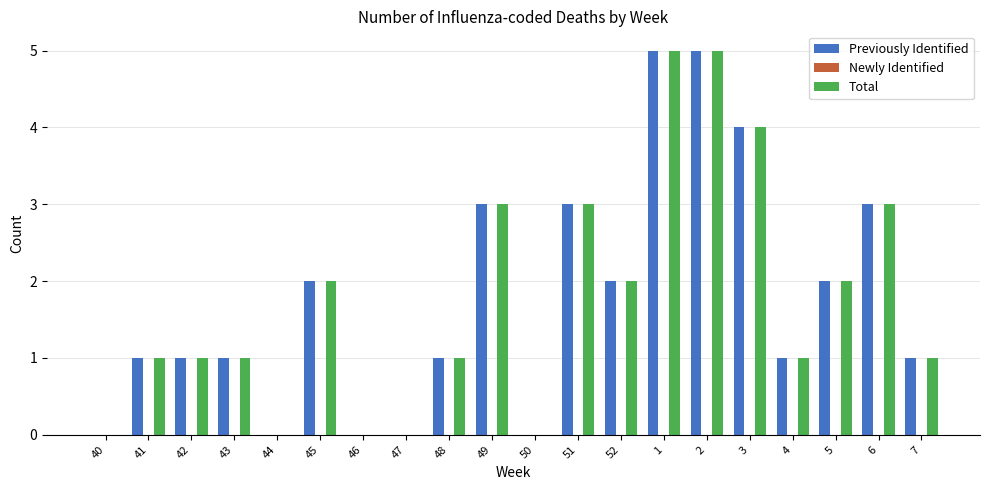

What is the total value across all series at 45?

4